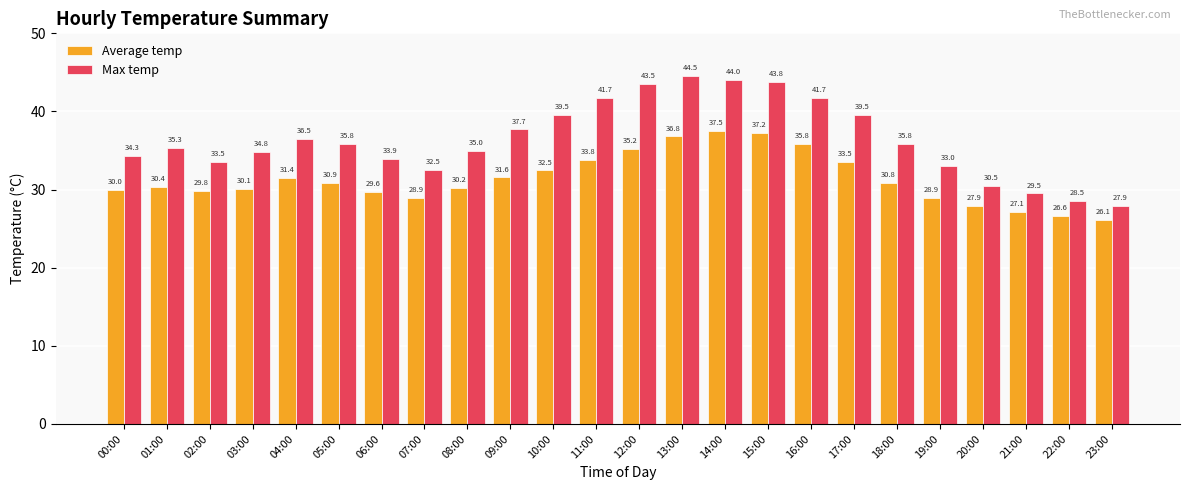

What is the sum of the Max temp values at 00:00 and 22:00?

62.8